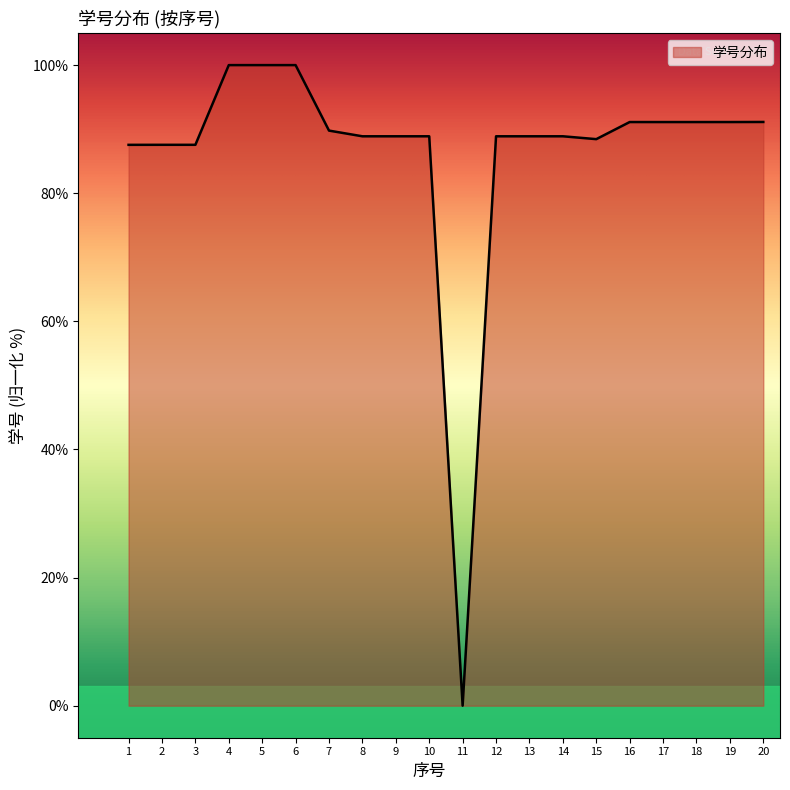

True or false: there are more than 0 points higher than both neighbors.

True